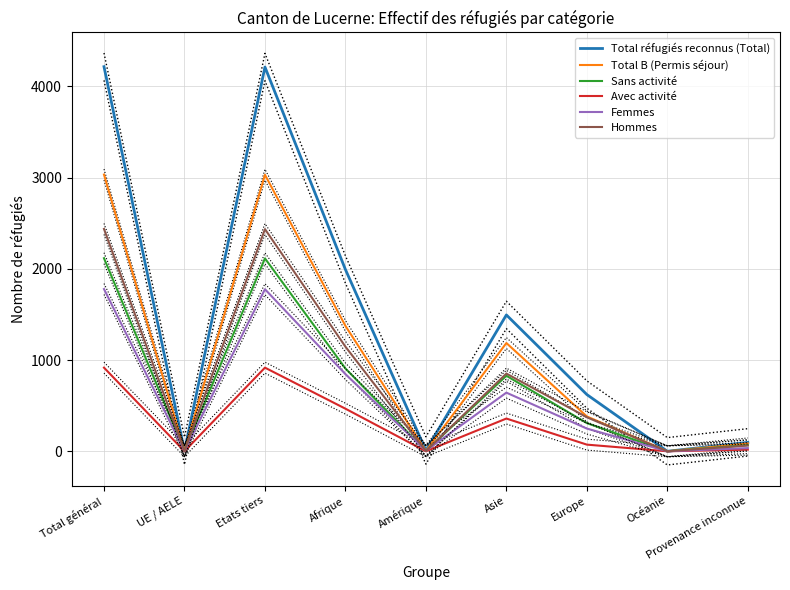

List the labels in order of Hommes value, largest first.

Total général, Etats tiers, Afrique, Asie, Europe, Provenance inconnue, Amérique, UE / AELE, Océanie